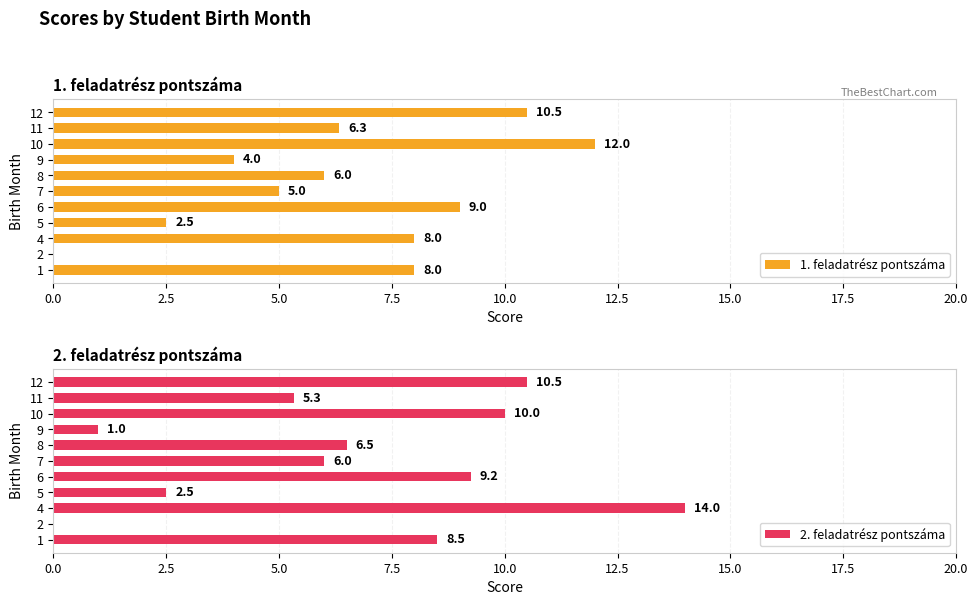

Reading left to right, extract all data points from this chart.

1. feladatrész pontszáma: 8.0	0.0	8.0	2.5	9.0	5.0	6.0	4.0	12.0	6.3	10.5
2. feladatrész pontszáma: 8.5	0.0	14.0	2.5	9.2	6.0	6.5	1.0	10.0	5.3	10.5